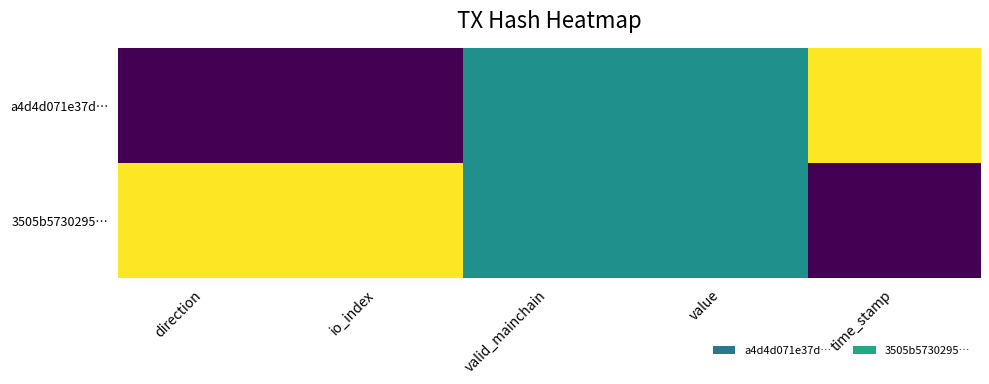

Rank the series by their average value, from lowest to highest.

a4d4d071e37d…, 3505b5730295…